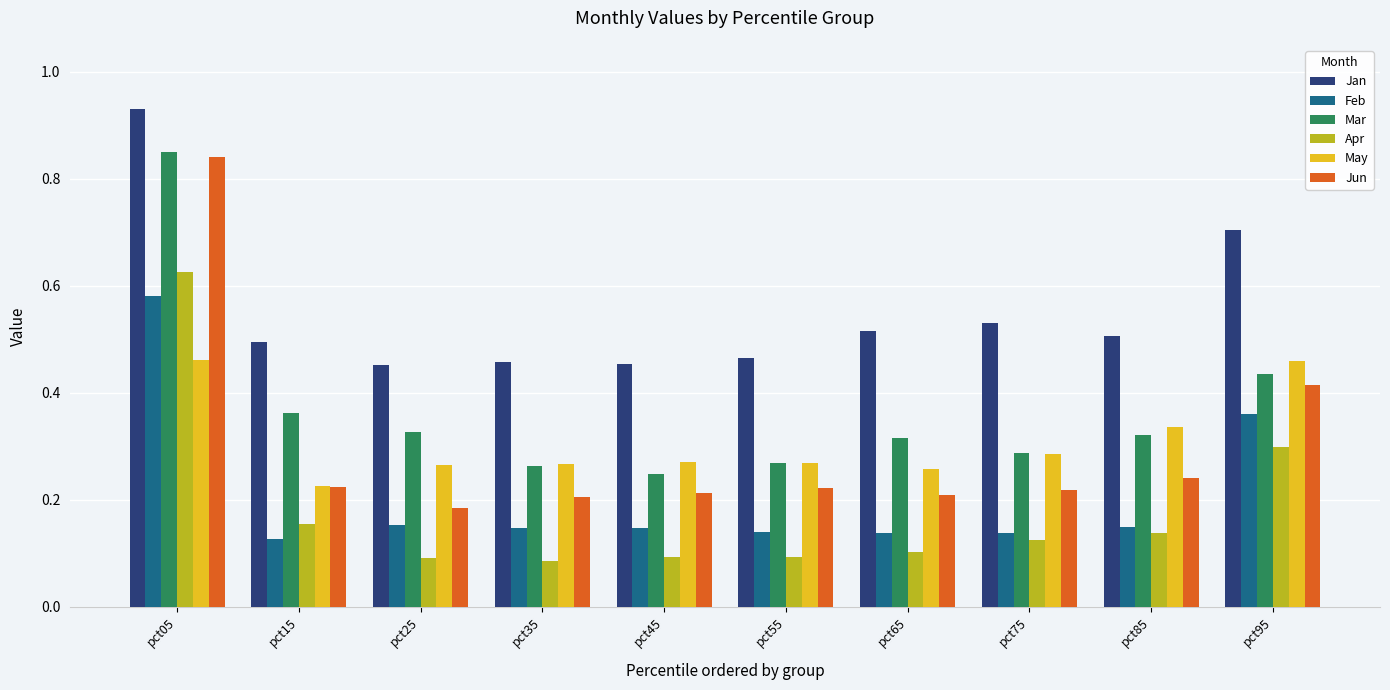

Which category has the highest value across all series?

pct05